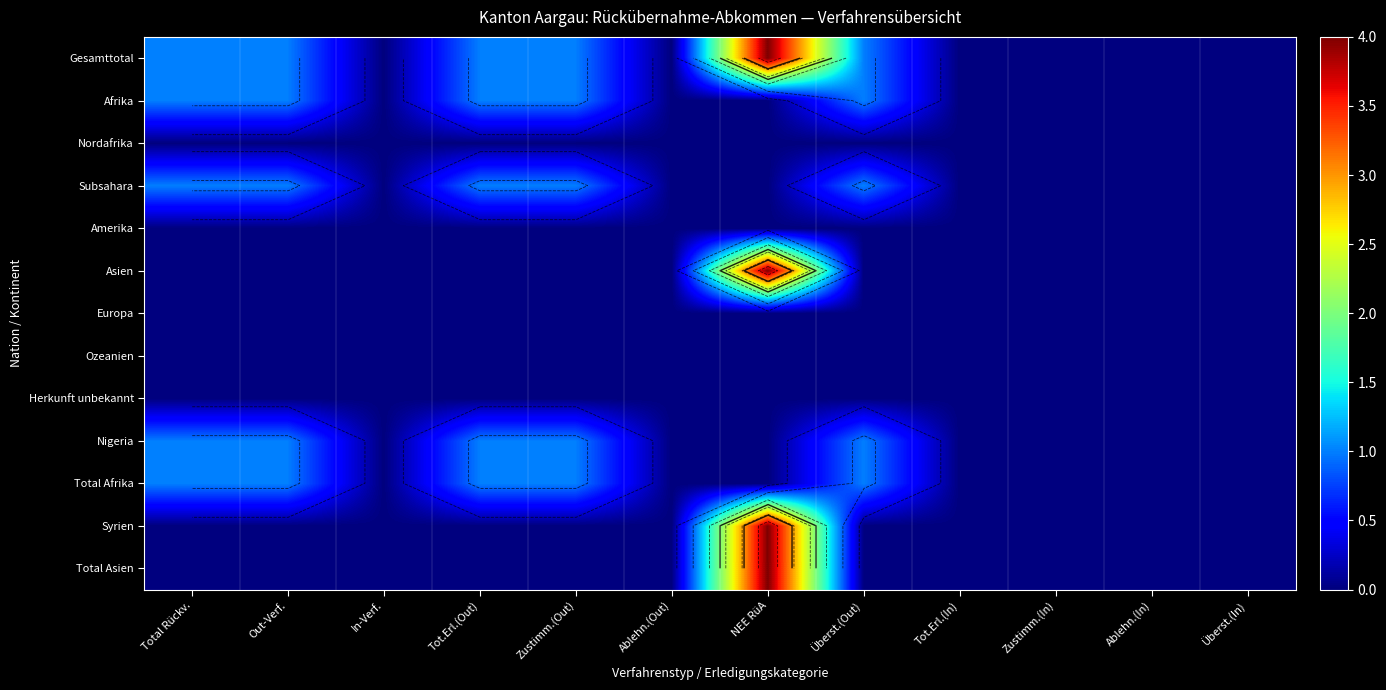

Which category has the highest value in the Herkunft unbekannt series?

Total Rückv.